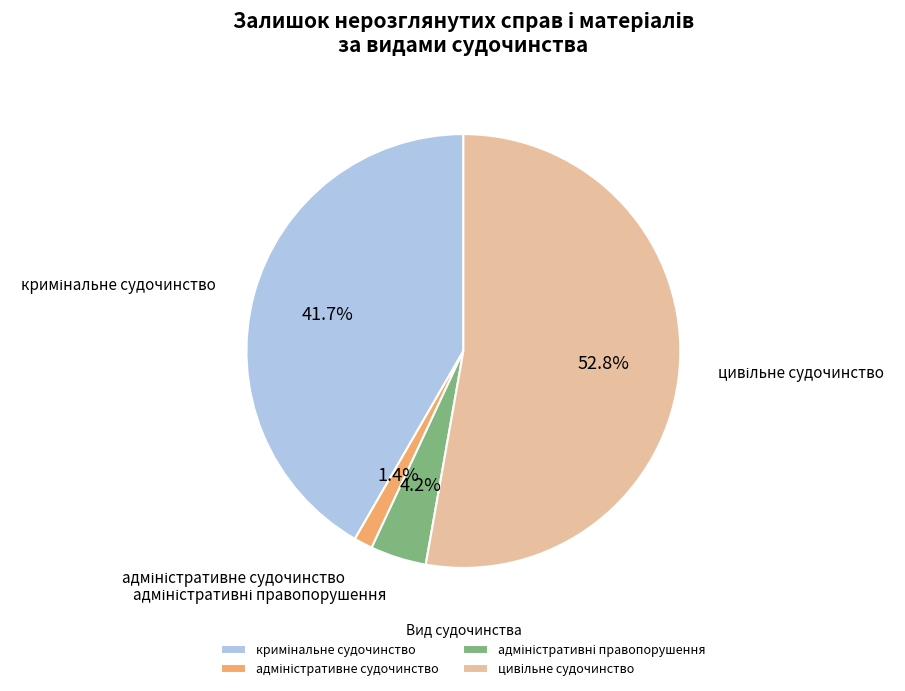

How many segments does this pie chart have?

4